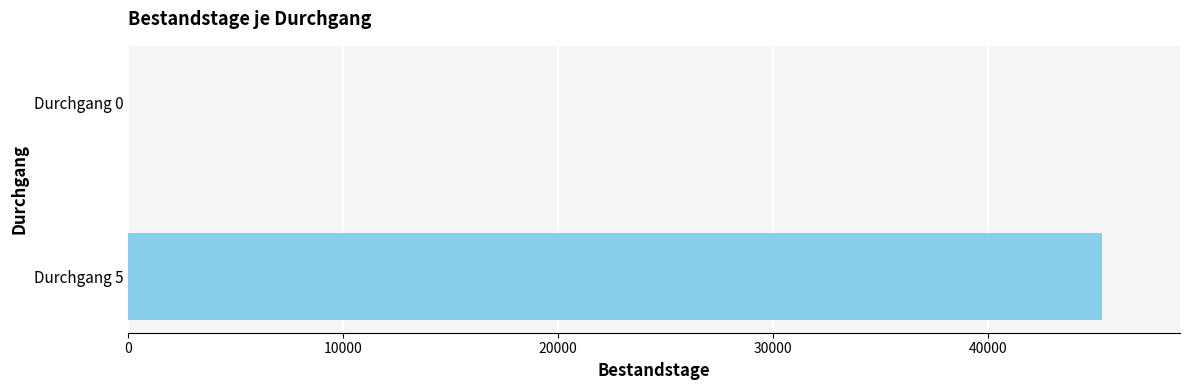

True or false: the data shows 1 at Durchgang 0.

True